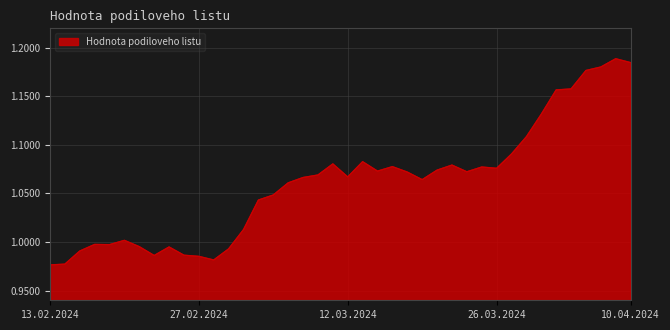

What is the label of the 34th point from the left?

02.04.2024